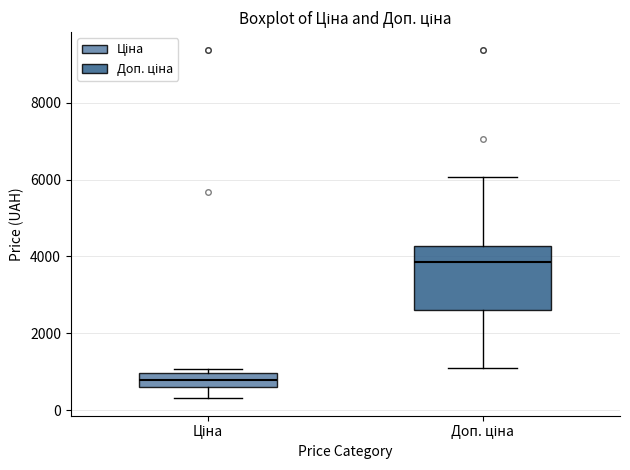

Where is the upper edge of the box for Ціна on the y-axis? The values are not printed on the chart, so give them approximately, as read against the axis.

1000